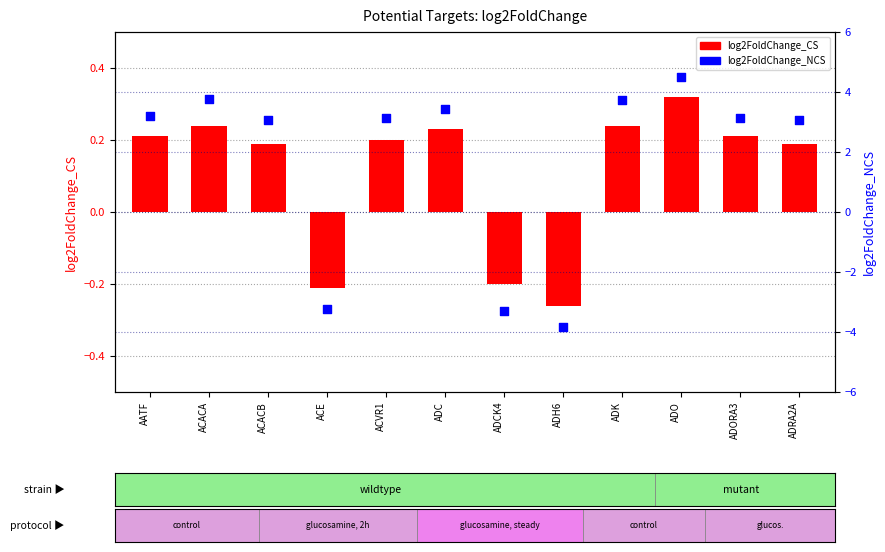

What are all the series names shown in the legend?

log2FoldChange_CS, log2FoldChange_NCS